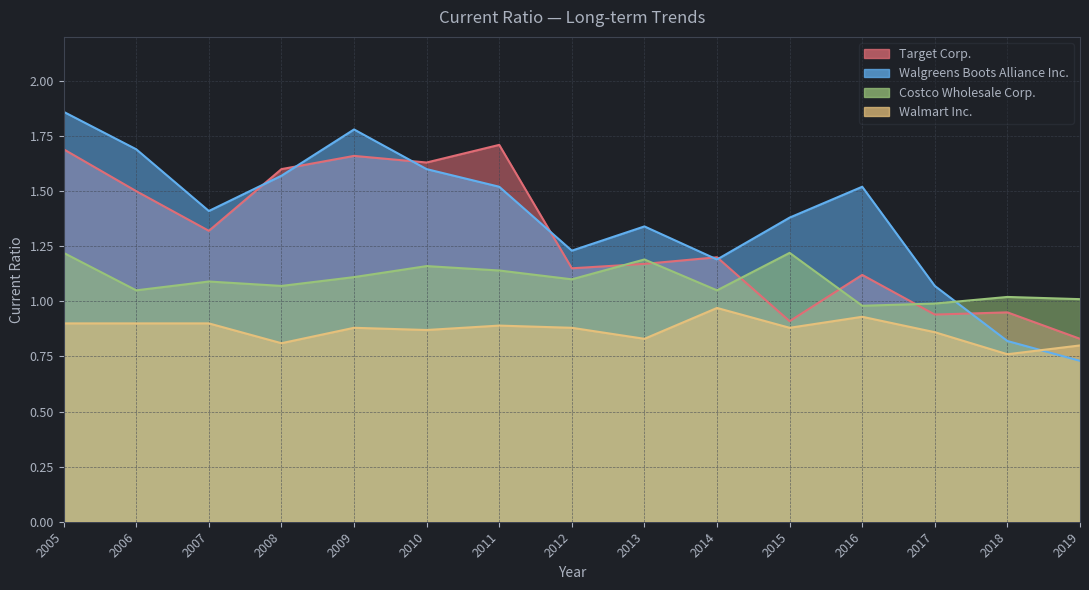

What are all the series names shown in the legend?

Target Corp., Walgreens Boots Alliance Inc., Costco Wholesale Corp., Walmart Inc.